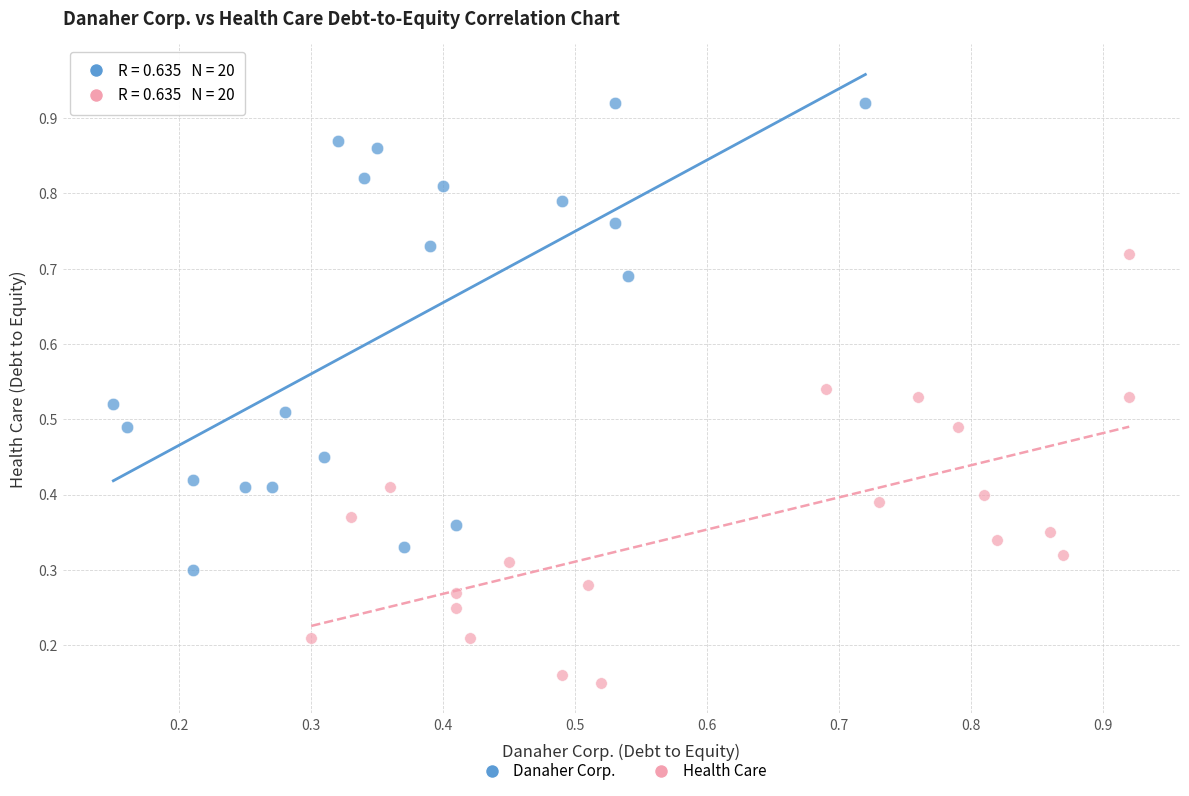

Which series reaches the maximum Y coordinate?

Danaher Corp.